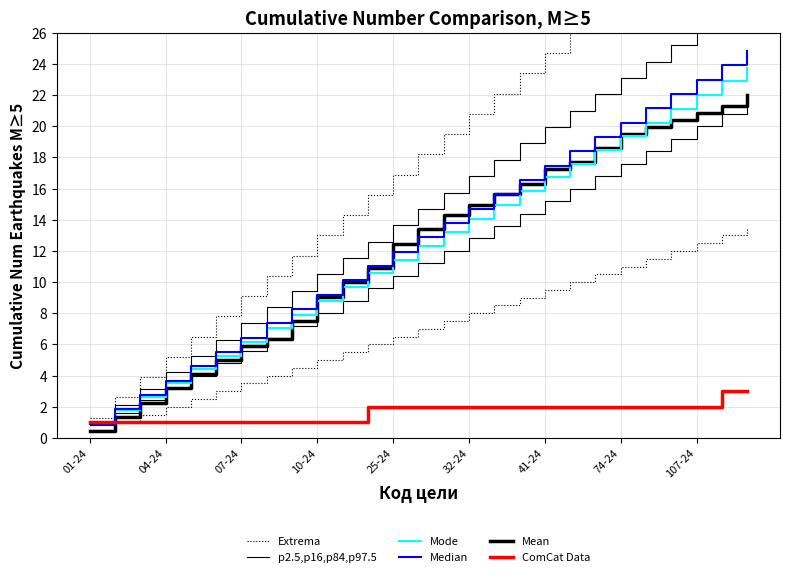

Between 74-24 and 24, which series saw the biggest shift?

Median